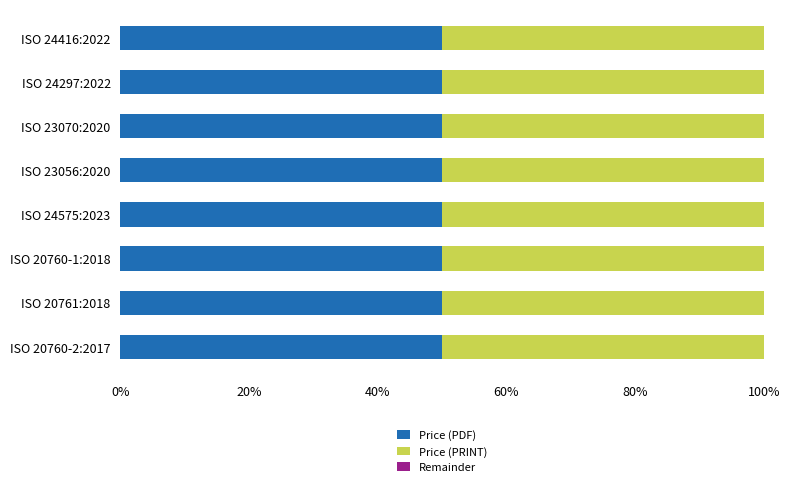

Reading left to right, what are all the values shown in this chart?

Price (PDF): 63	129	129	129	96	129	151	151
Price (PRINT): 63	129	129	129	96	129	151	151